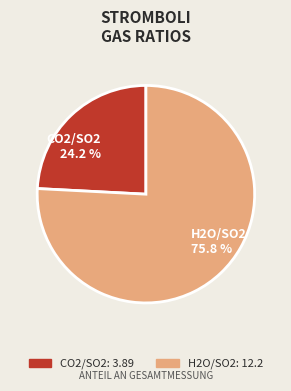

Approximately how many times larger is the value at CO2/SO2 24.2 % compared to H2O/SO2 75.8 %?

0.3